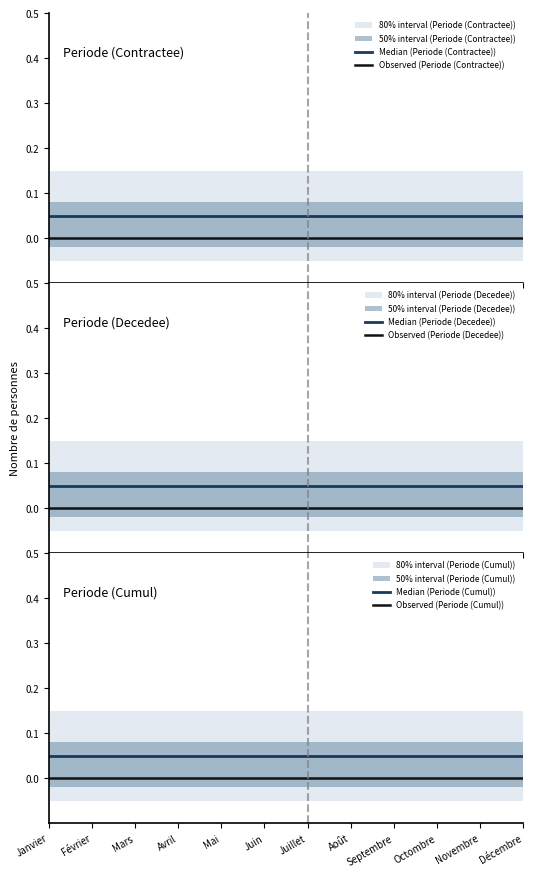

At which label does Median (Periode (Cumul)) reach its peak?

Janvier